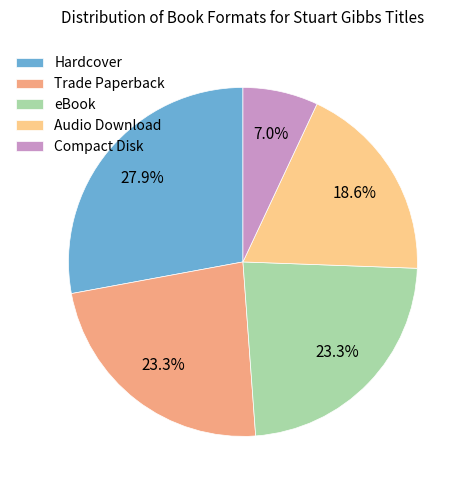

Which category has the smallest portion of the pie?

Compact Disk